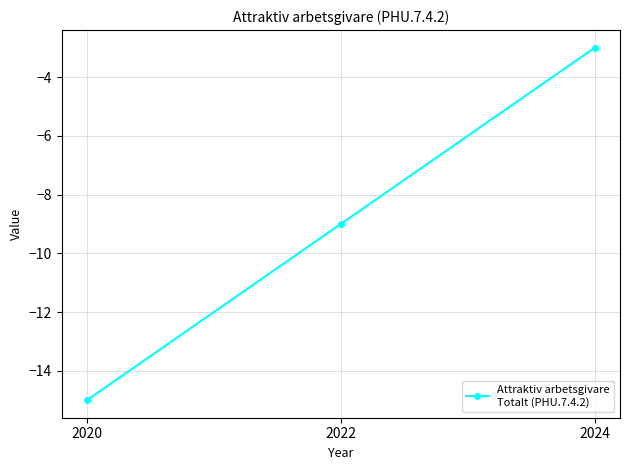

Which label corresponds to the largest value in the chart?

2024